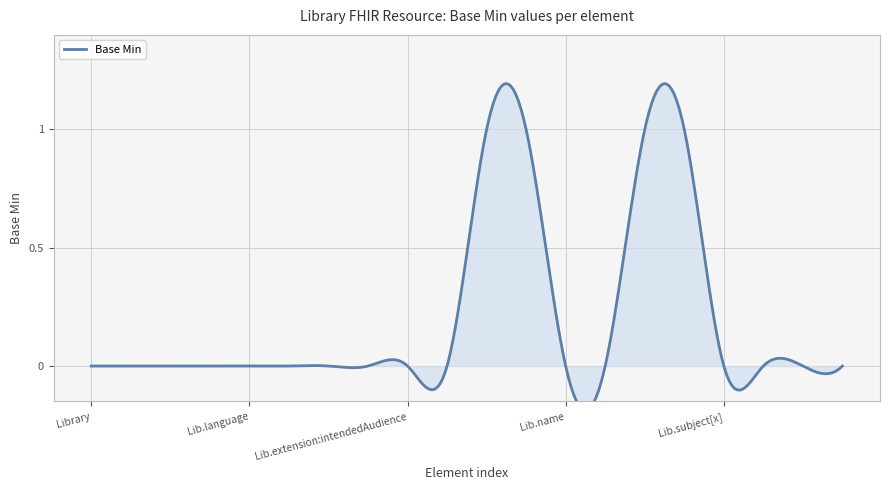

List the labels in order of value, smallest first.

Library, Library.id, Library.meta, Library.implicitRules, Library.language, Library.text, Library.contained, Library.extension, Library.extension:intendedAudience, Library.extension:revision, Library.name, Library.title, Library.subject[x], Library.date, Library.publisher, Library.contact, Library.extension:modifierRole, Library.version, Library.status, Library.type